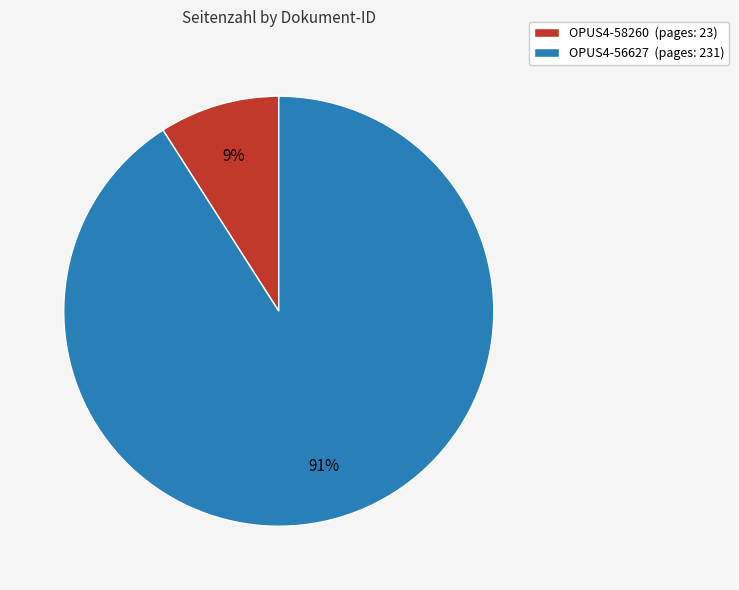

To the nearest percent, what percentage of the pie is OPUS4-58260?

9%